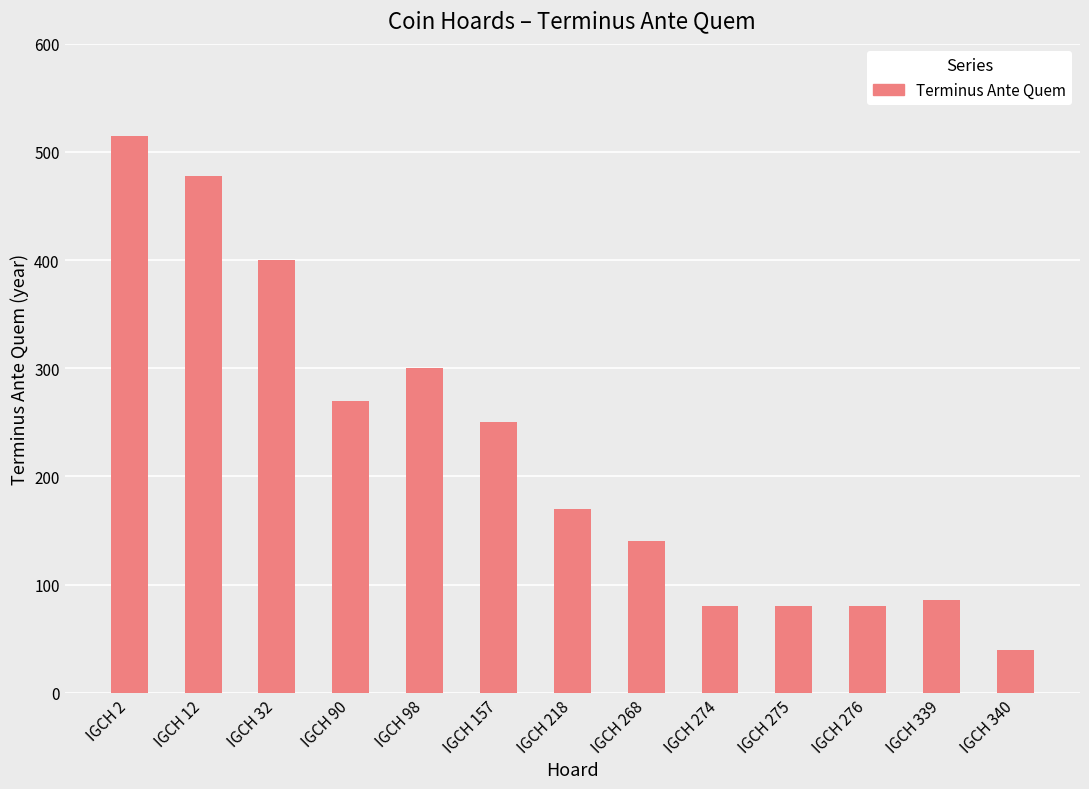

What is the minimum value shown in the chart?

40